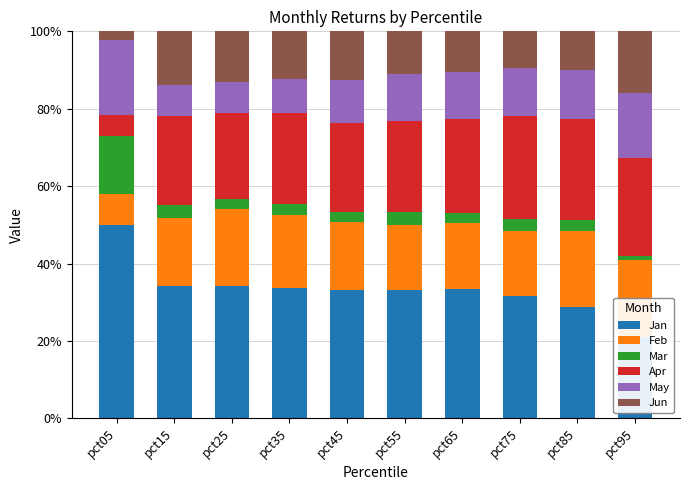

Which label corresponds to the smallest value in the chart?

pct95